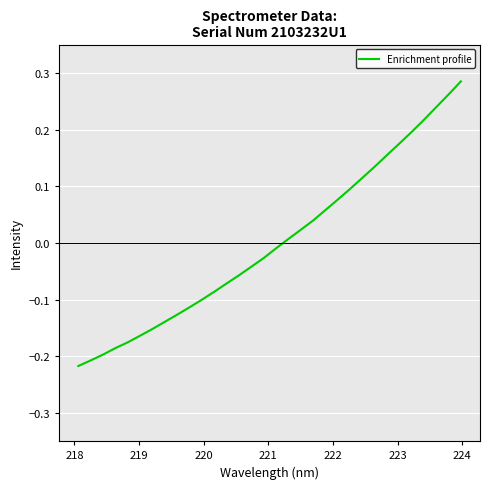

What is the difference between the maximum and minimum values?

0.5